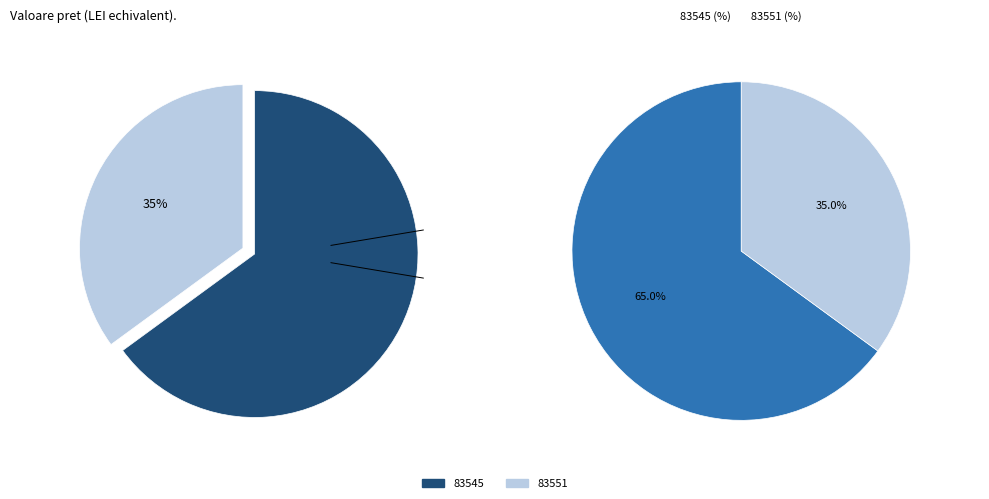

Rank the categories by value from highest to lowest.

83545, 83551